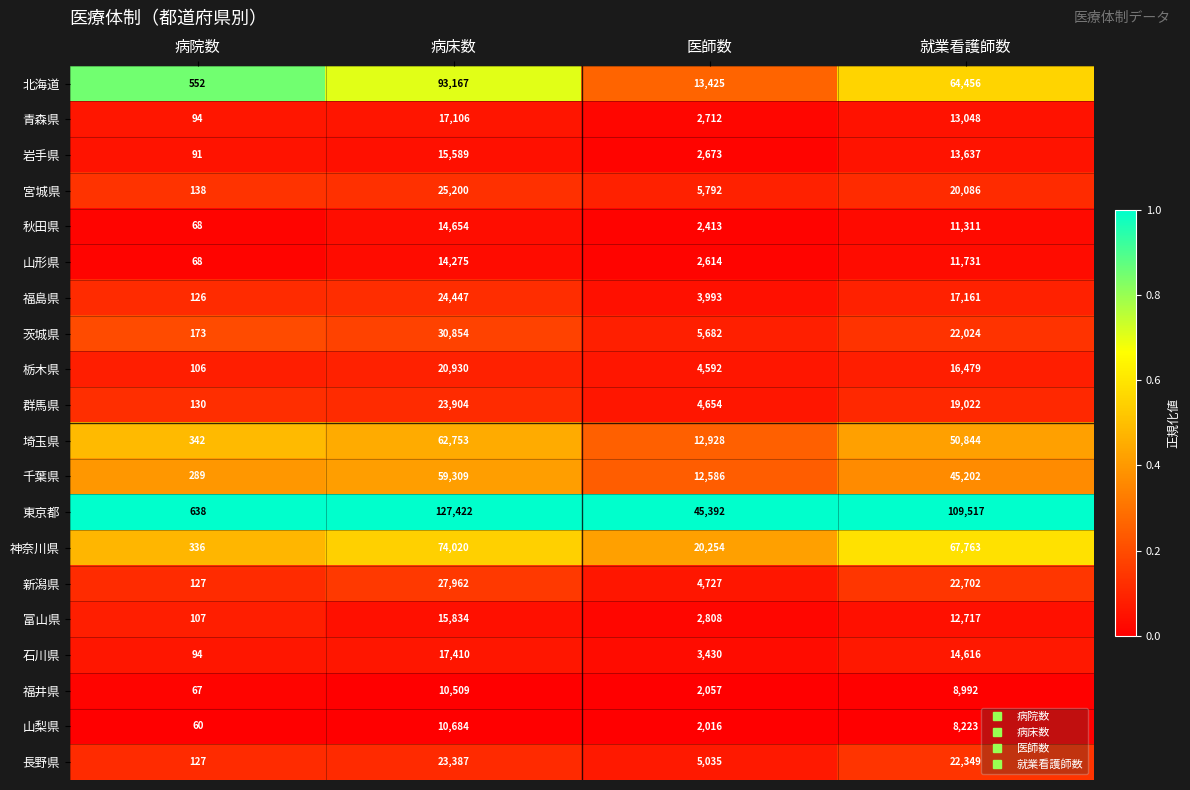

At which category is the sum across all series the highest?

病床数